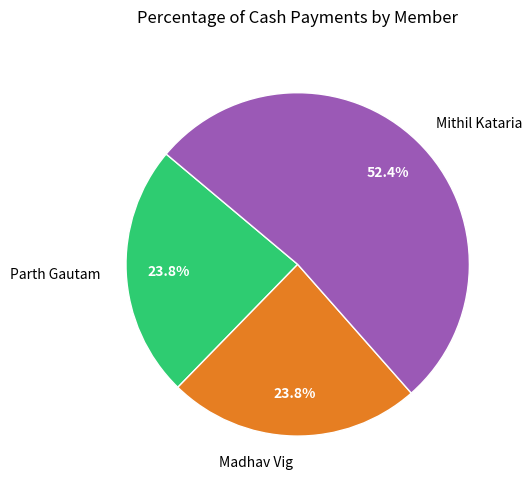

True or false: Madhav Vig accounts for 24% of the total.

True